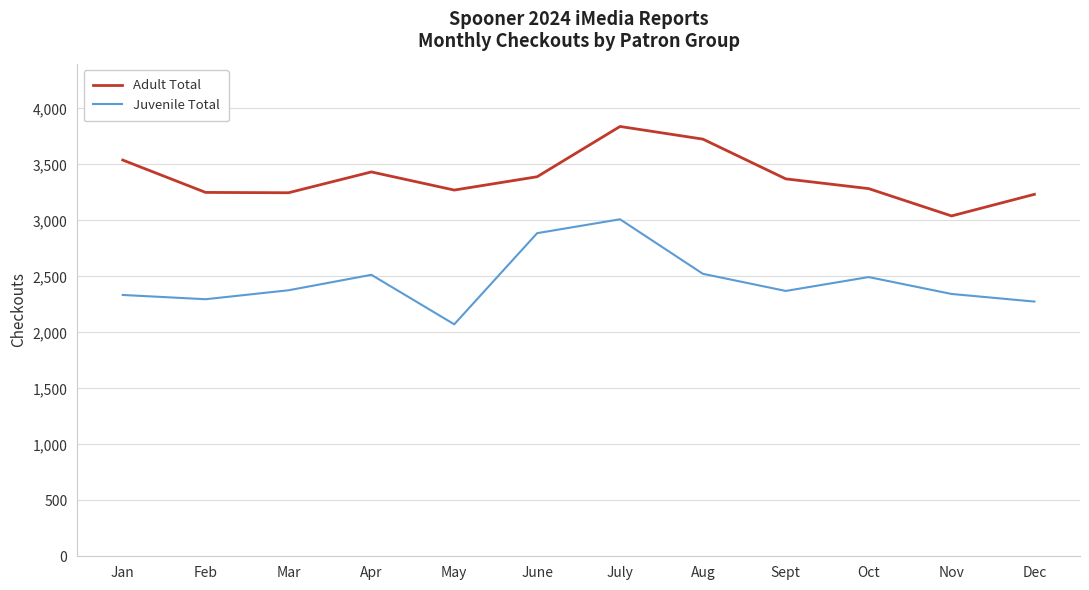

In Juvenile Total, how many points are lower than both neighbors (excluding endpoints)?

3